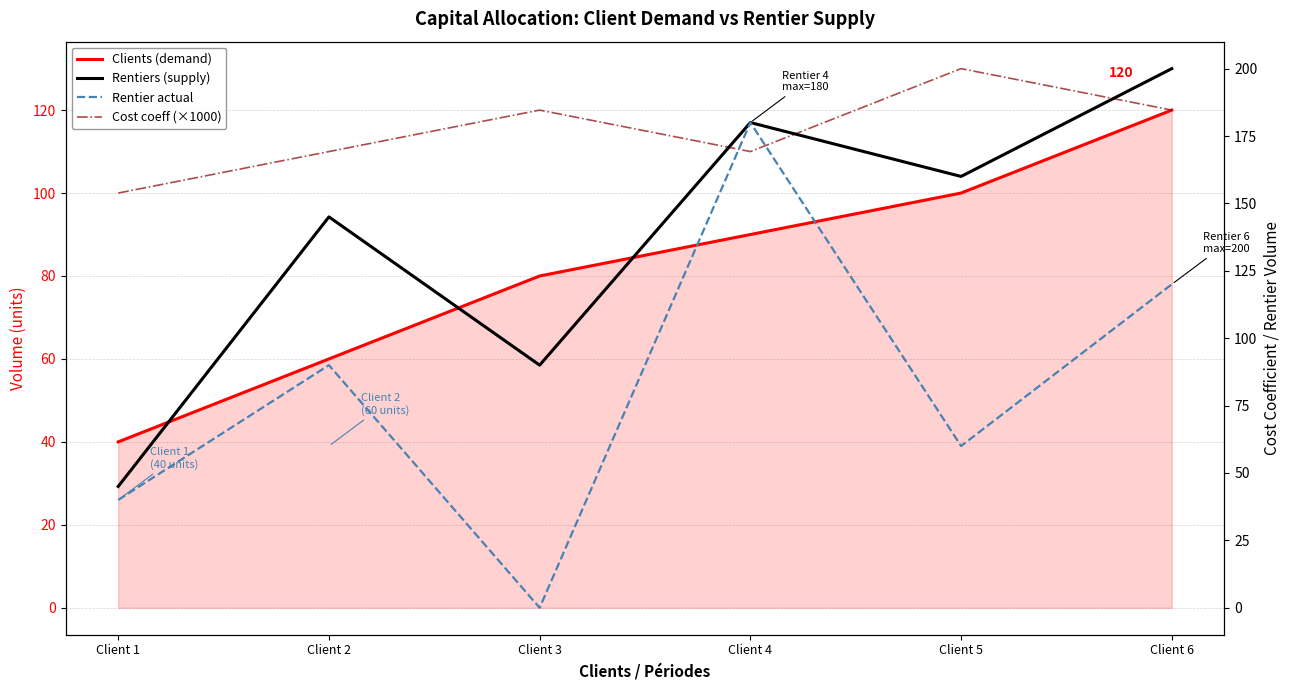

How many Rentier actual values are between 40 and 120?

4